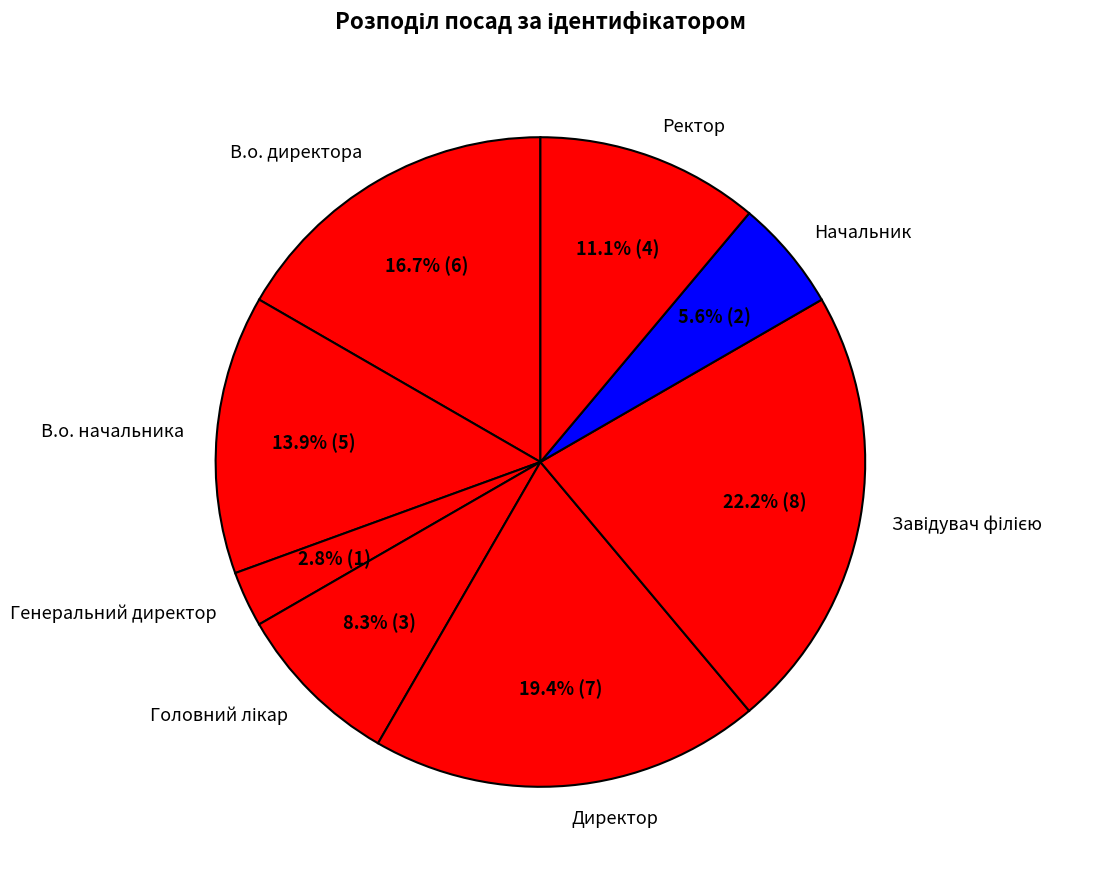

Does Генеральний директор represent more than half of the total?

No